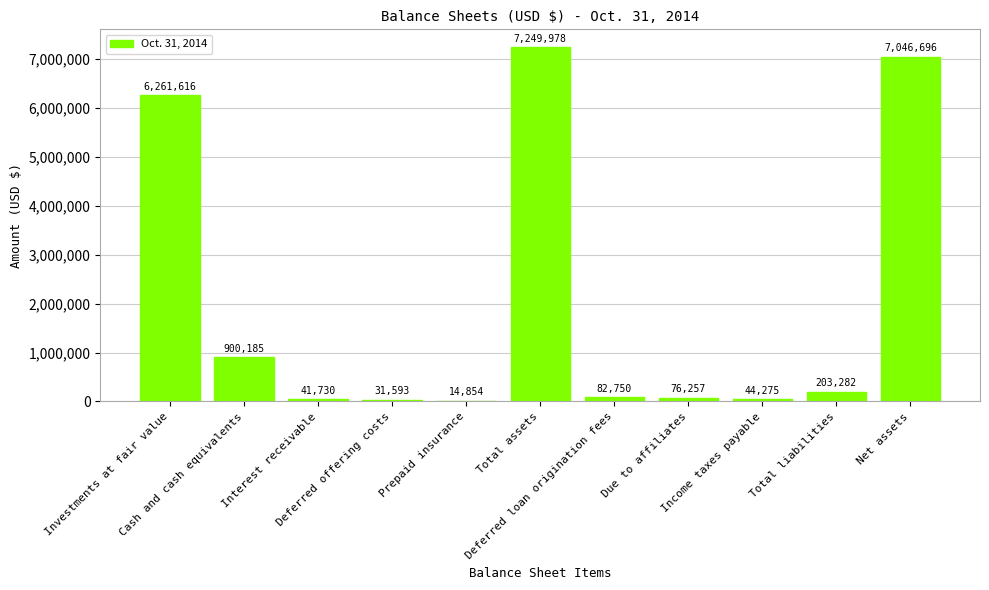

What is the maximum value shown in the chart?

7249978